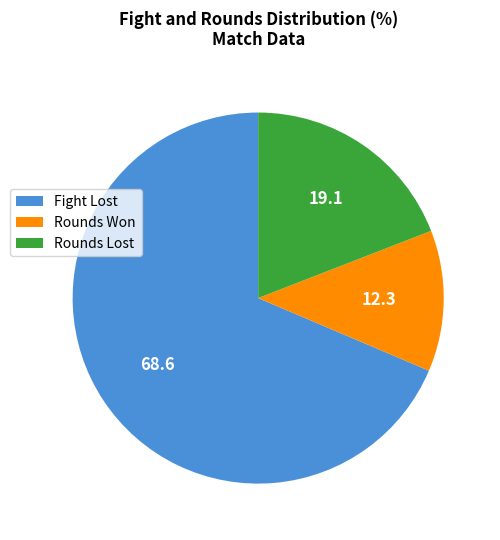

Which slice is the smallest?

Rounds Won